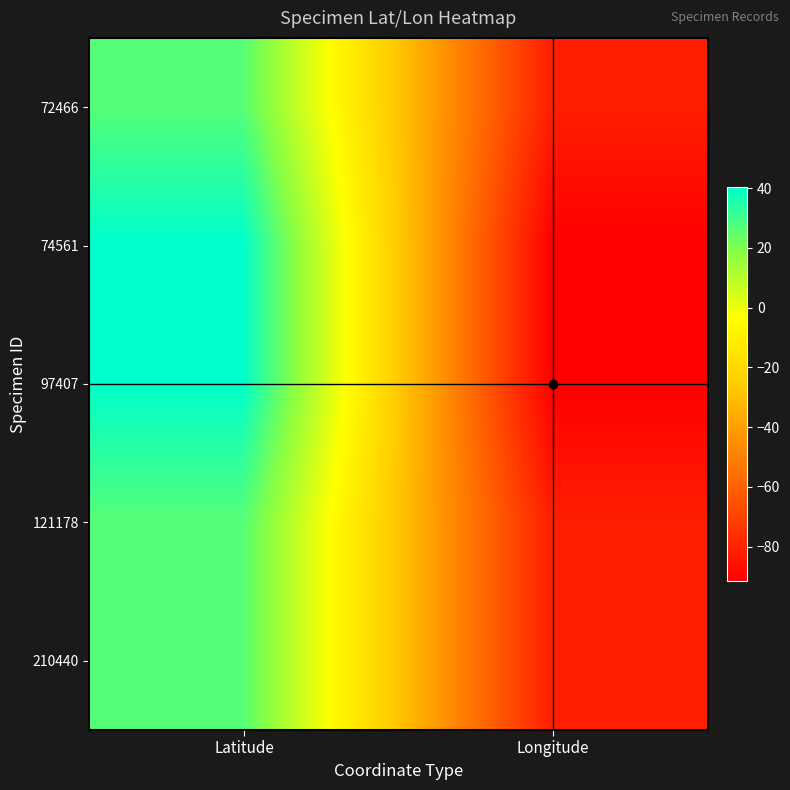

Reading left to right, extract all data points from this chart.

72466: Latitude=26.6	Longitude=-81.7
74561: Latitude=40.5	Longitude=-91.6
97407: Latitude=40.5	Longitude=-91.6
121178: Latitude=26.6	Longitude=-81.7
210440: Latitude=26.7	Longitude=-81.7